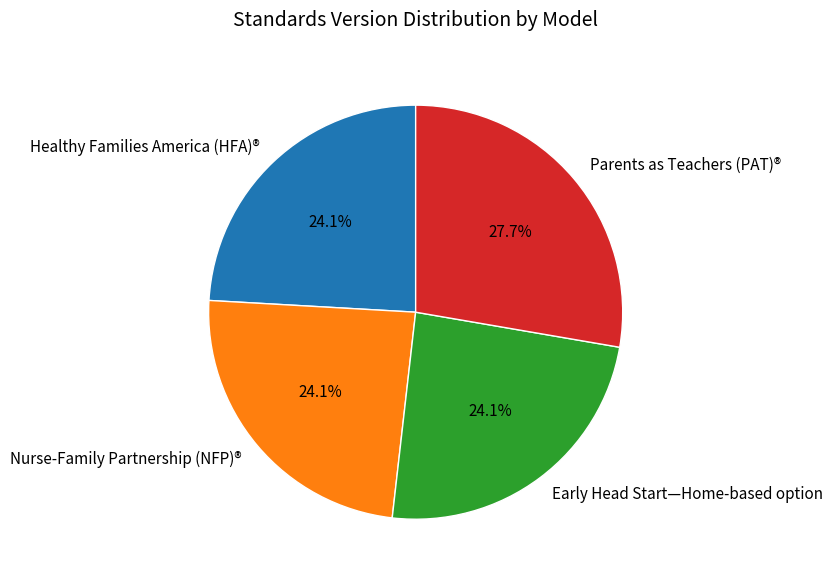

To the nearest percent, what portion does Early Head Start—Home-based option represent?

24%